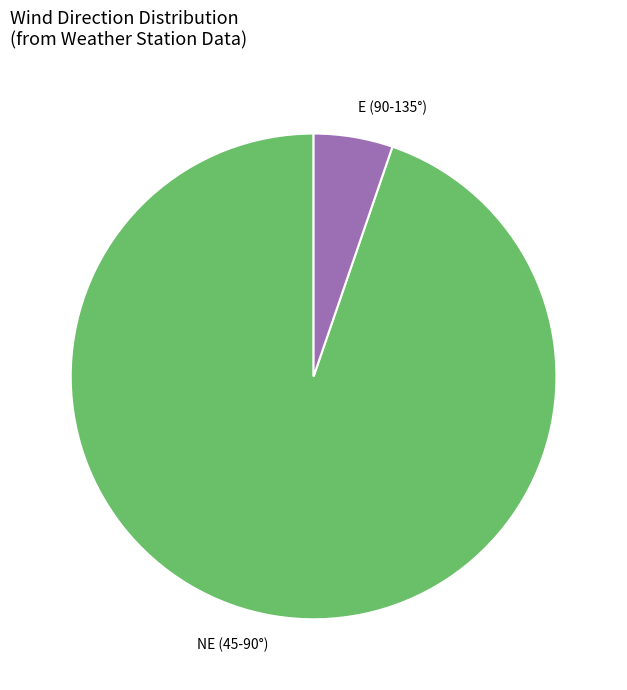

Which category has the biggest portion of the pie?

NE (45-90°)